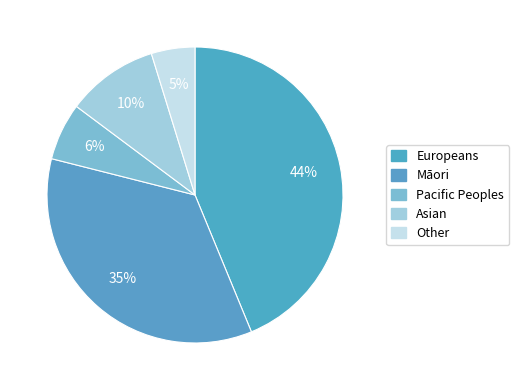

What is the smallest slice in the pie chart?

Other